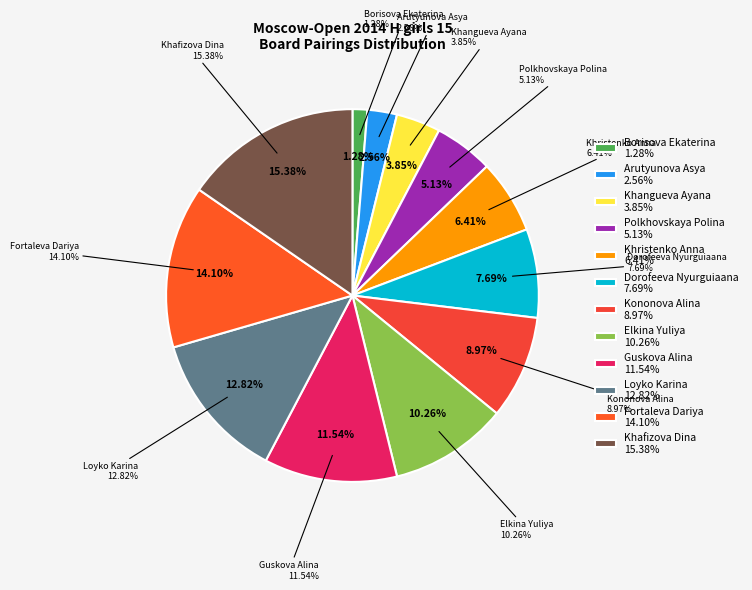

Which category has the biggest portion of the pie?

Khafizova Dina